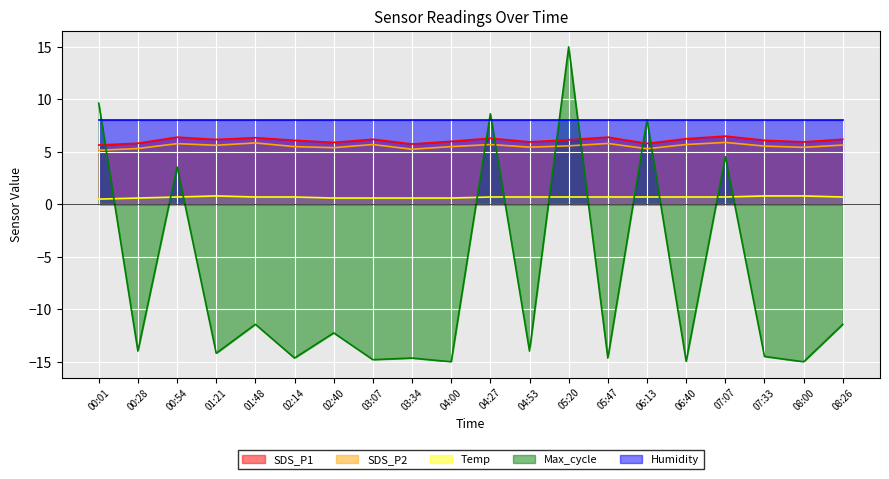

Does the chart display data point markers on the line(s)?

No